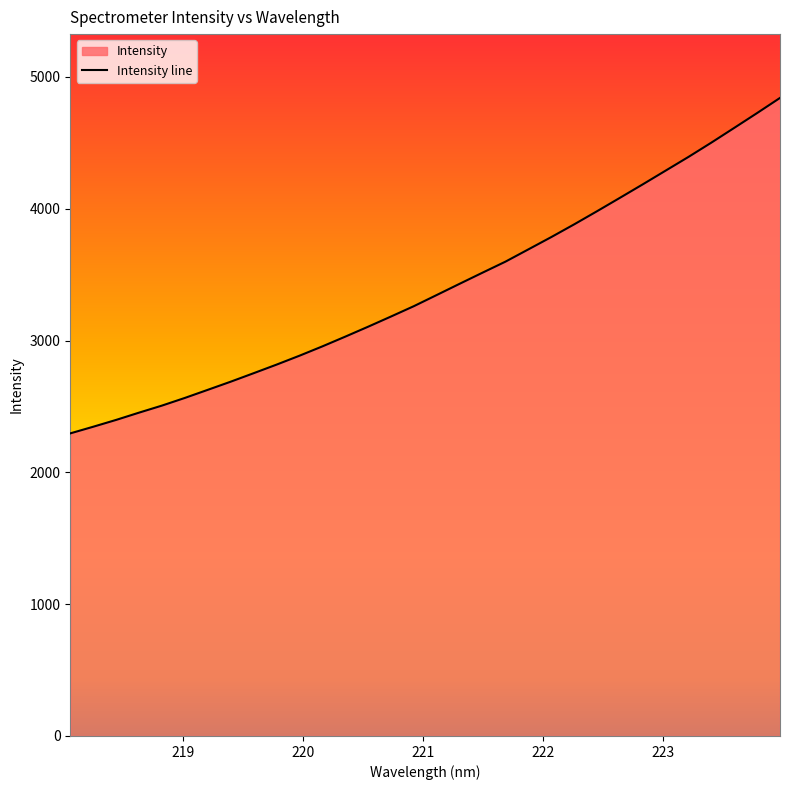

What is the difference between the maximum and minimum values?

2544.8